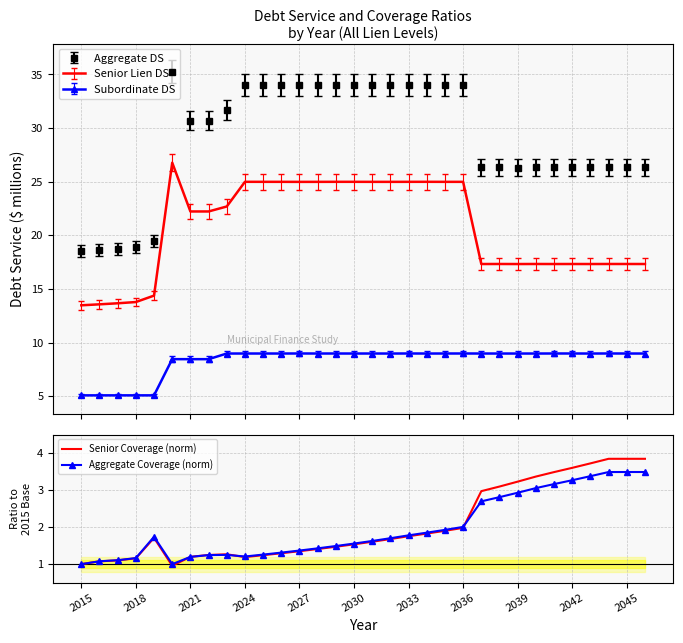

What are all the series names shown in the legend?

Senior Lien DS, Subordinate DS, Aggregate DS